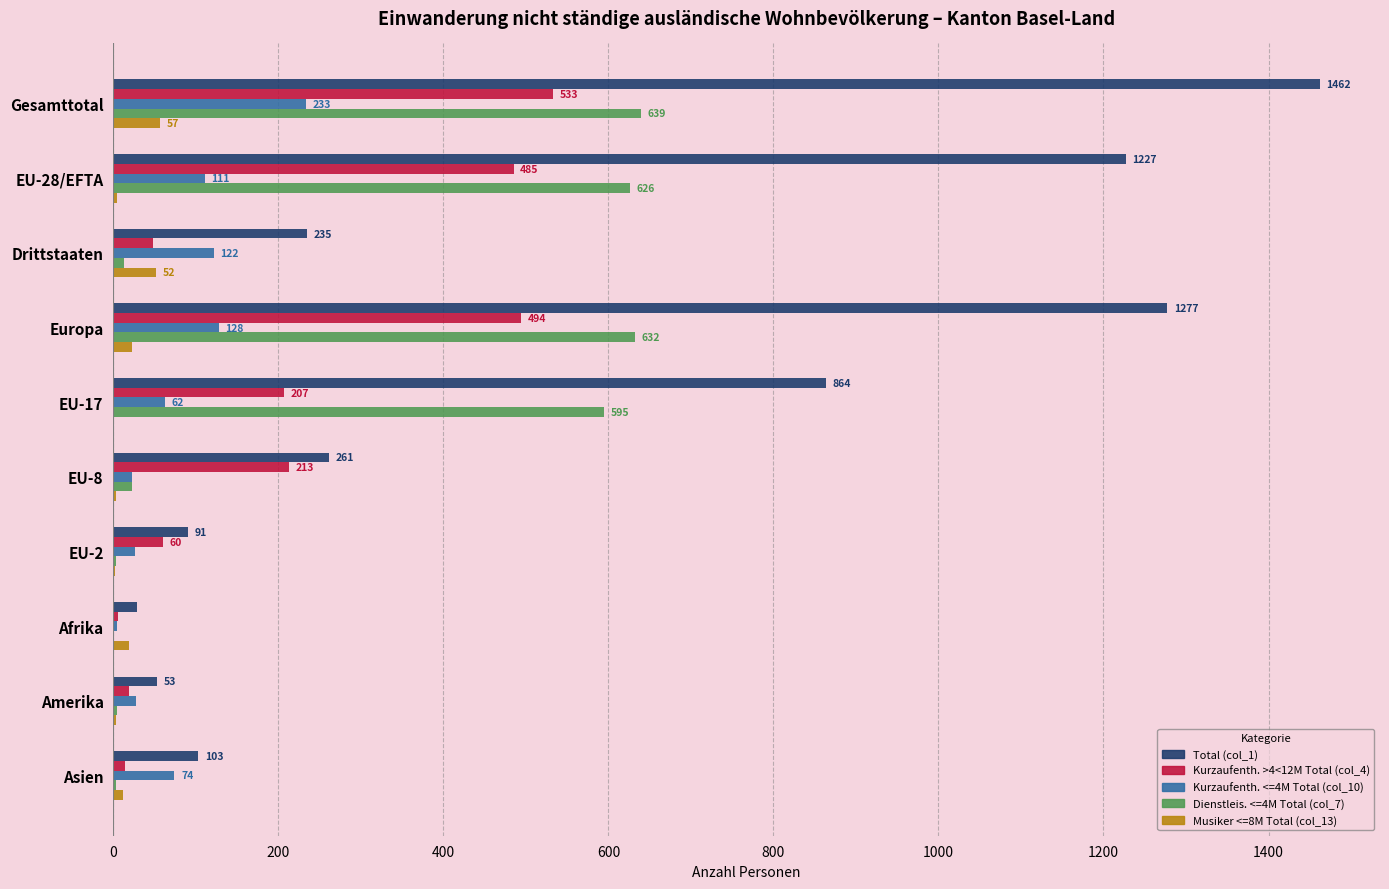

Count the number of data series in this chart.

5